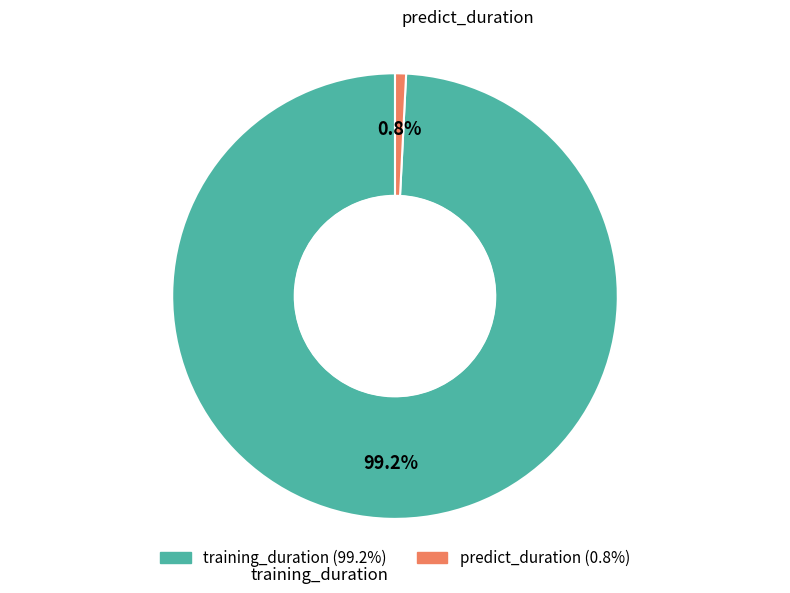

Between training_duration and predict_duration, which is larger?

training_duration